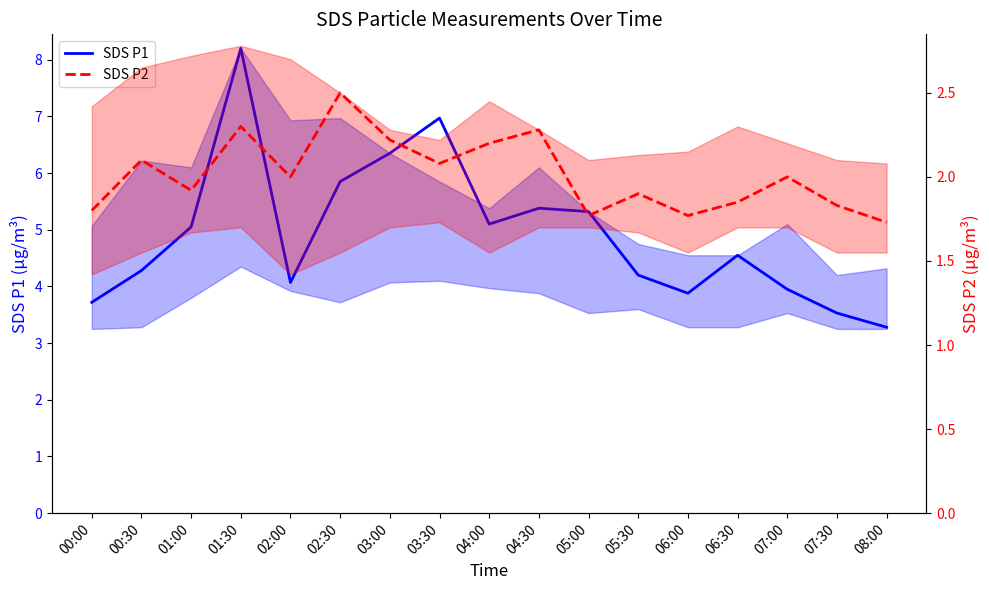

How many series are shown in this chart?

2